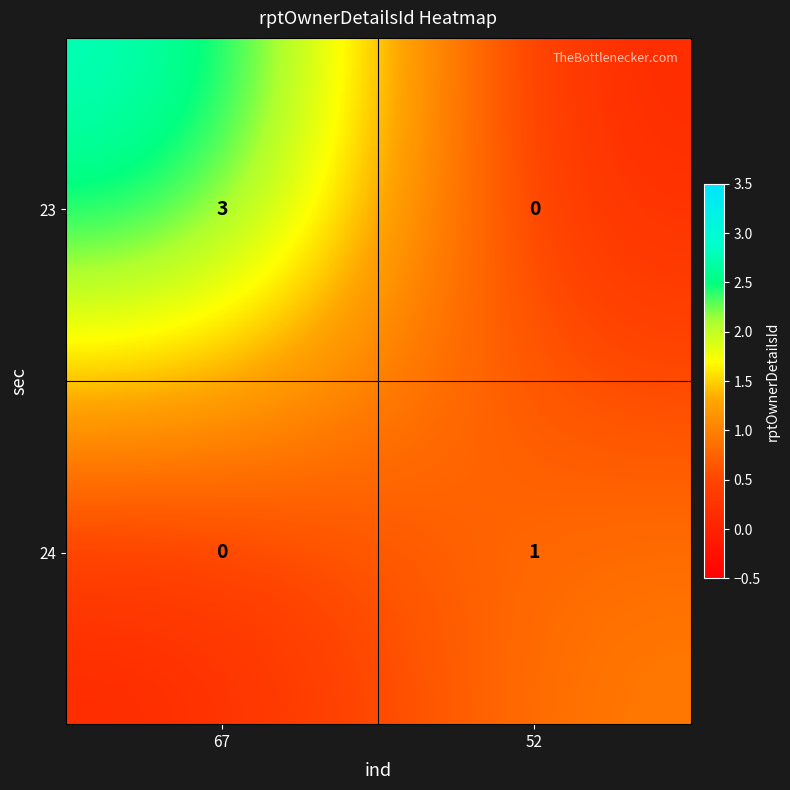

At which label is 23 closest to 1?

52